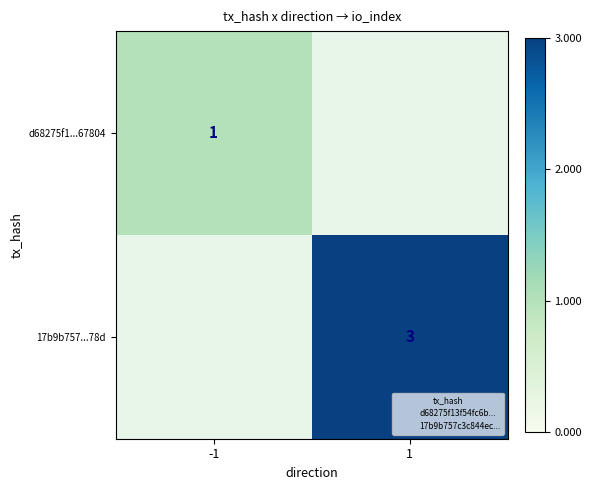

Which has a higher value, 1 or -1?

-1